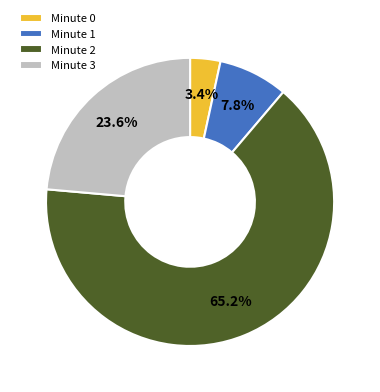

What percentage is NOT represented by Minute 2?

34.8%